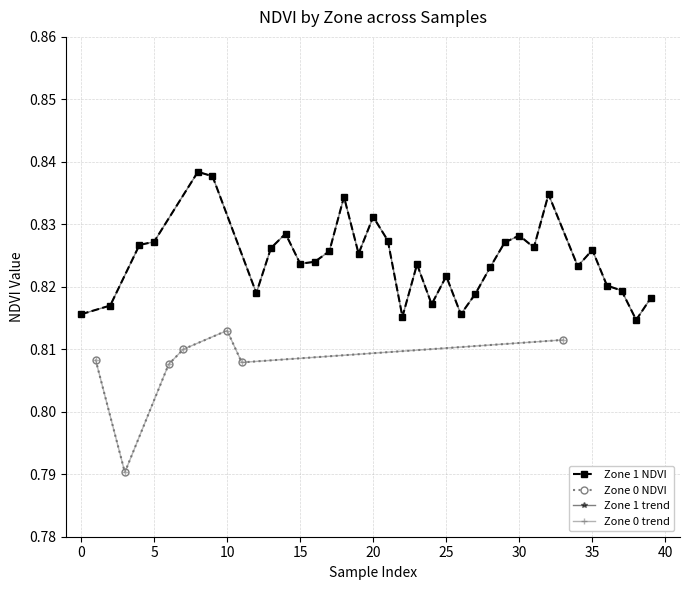

Which has a higher value, 4 or 6?

6